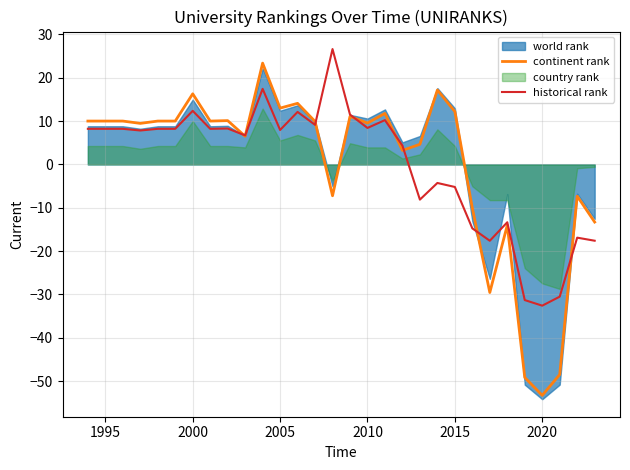

How many values in the continent rank series are below 10?

15